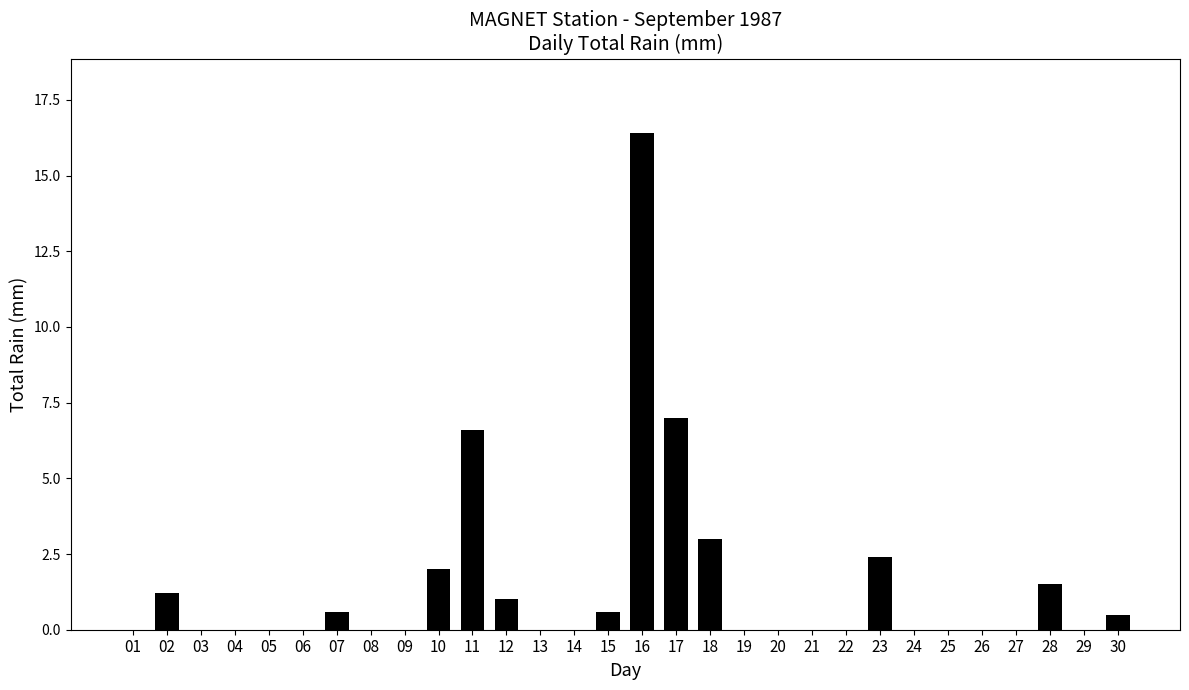

Is it true that the value at 10 is 3.3?

False